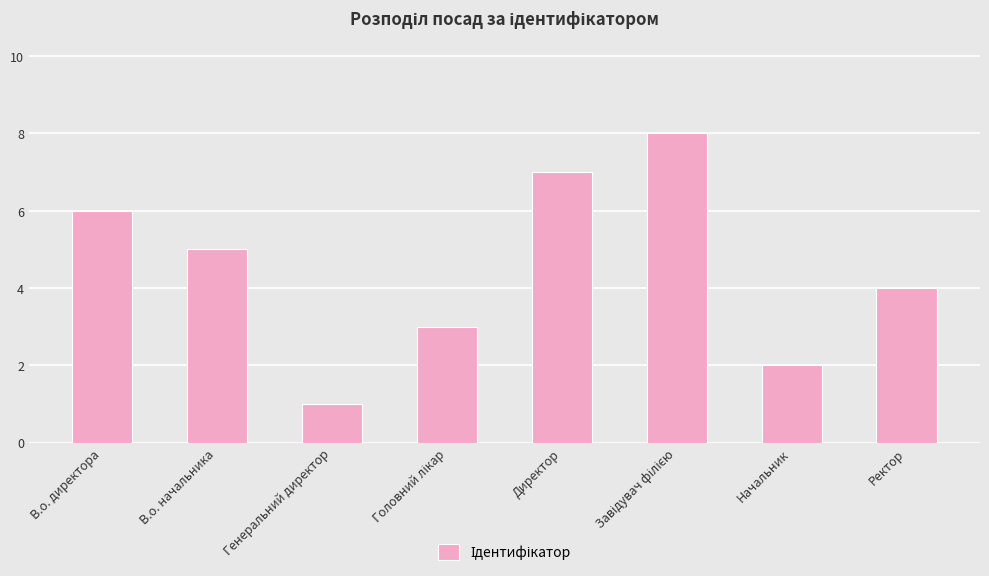

Reading right to left, what are all the values shown in this chart?

4	2	8	7	3	1	5	6